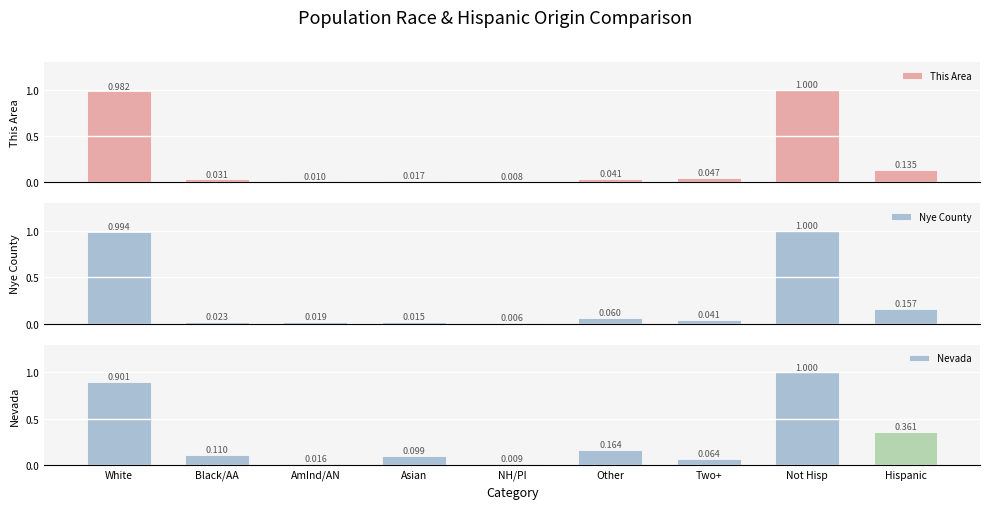

Which category has the highest value across all series?

Not Hisp